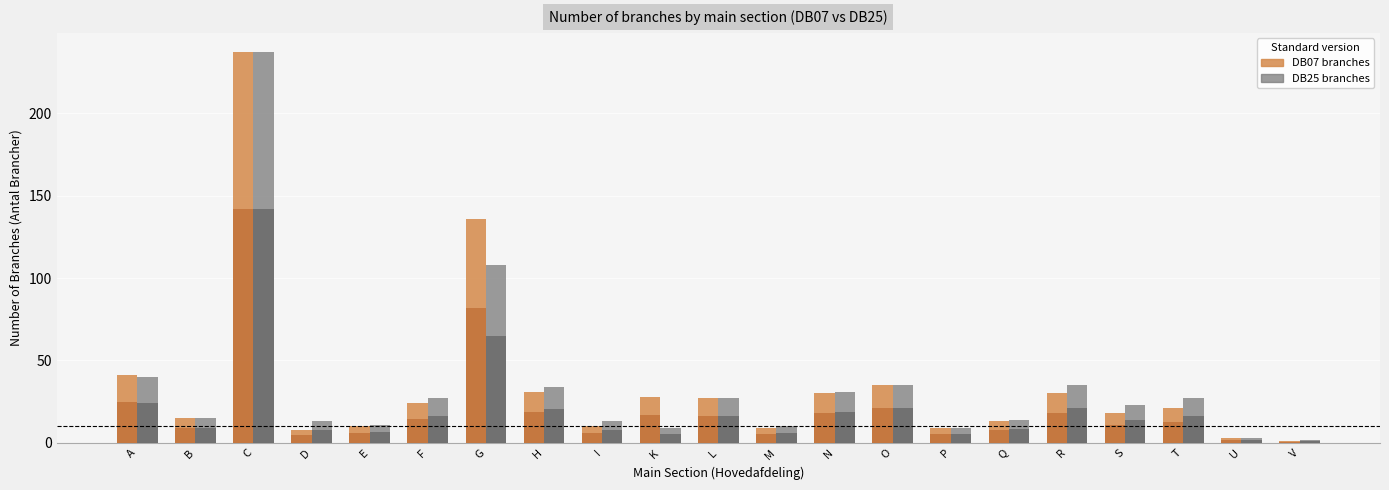

Between S and V, which is larger?

S